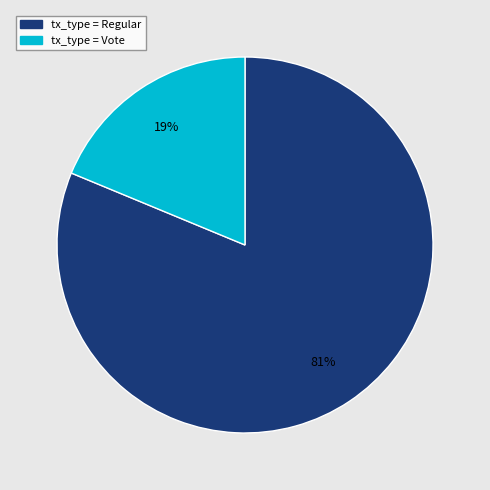

To the nearest percent, what is the difference between the largest and smallest slice percentages?

62%